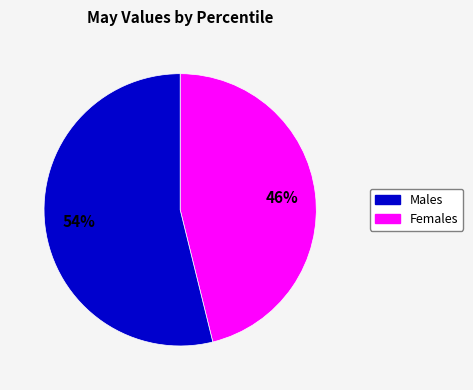

To the nearest percent, what is the average slice percentage?

50%